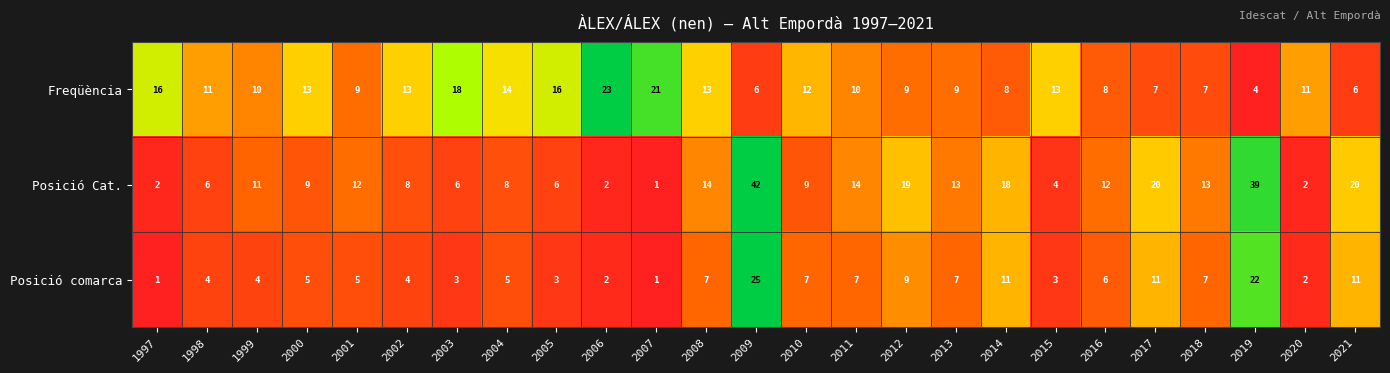

How many categories are shown in the chart?

25